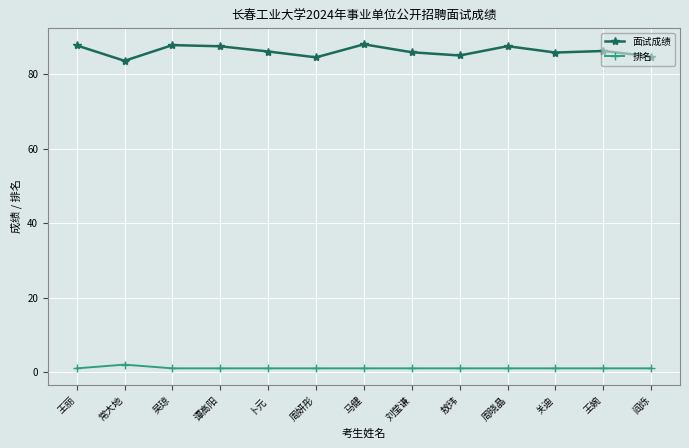

Is this an area chart (filled region under the line)?

No